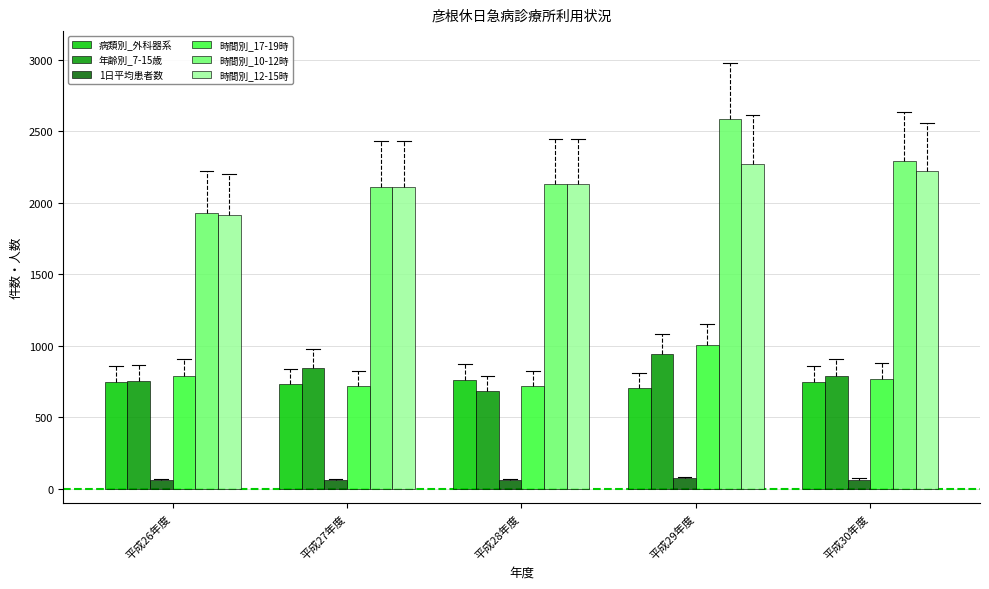

What position from the right is 平成28年度?

3